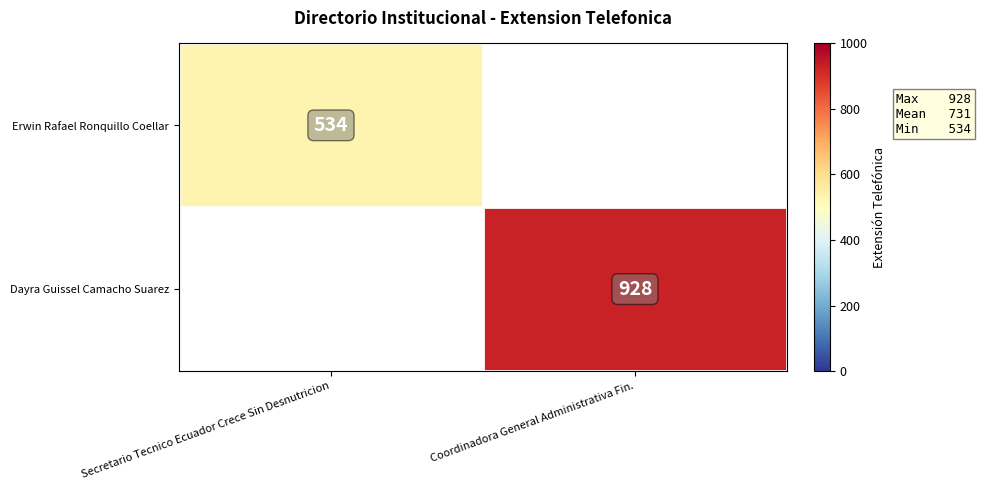

The value of Dayra Guissel Camacho Suarez at Coordinadora General Administrativa Fin. is 631. True or false?

False